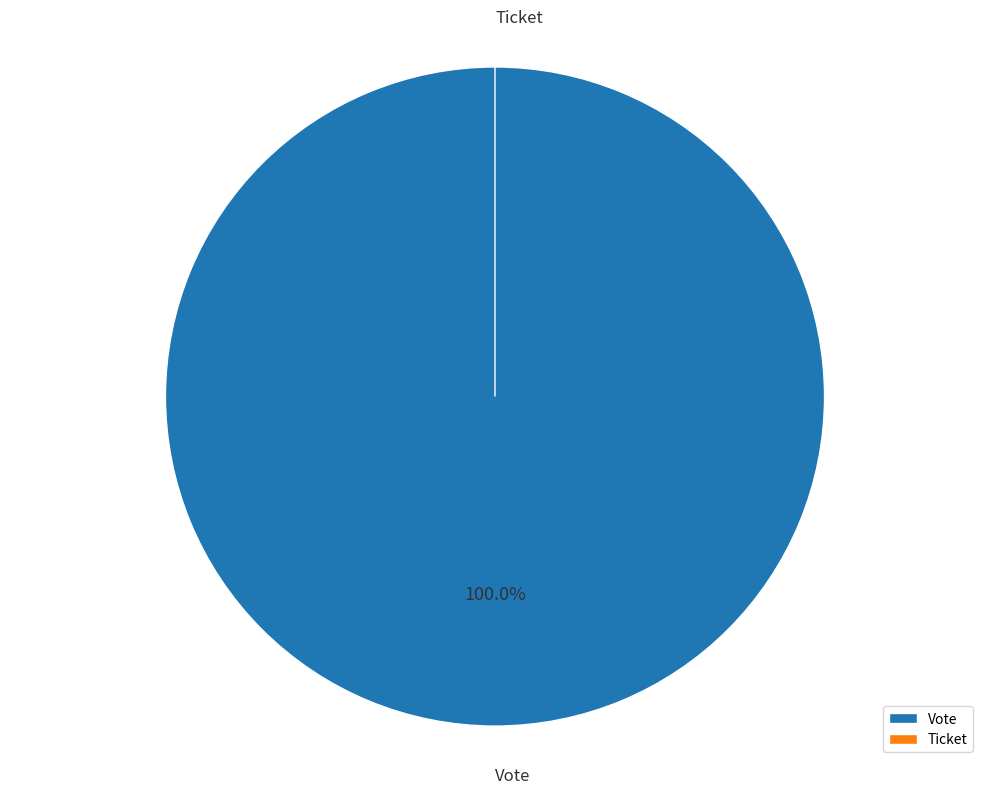

Is there any slice that represents more than half of the pie?

Yes